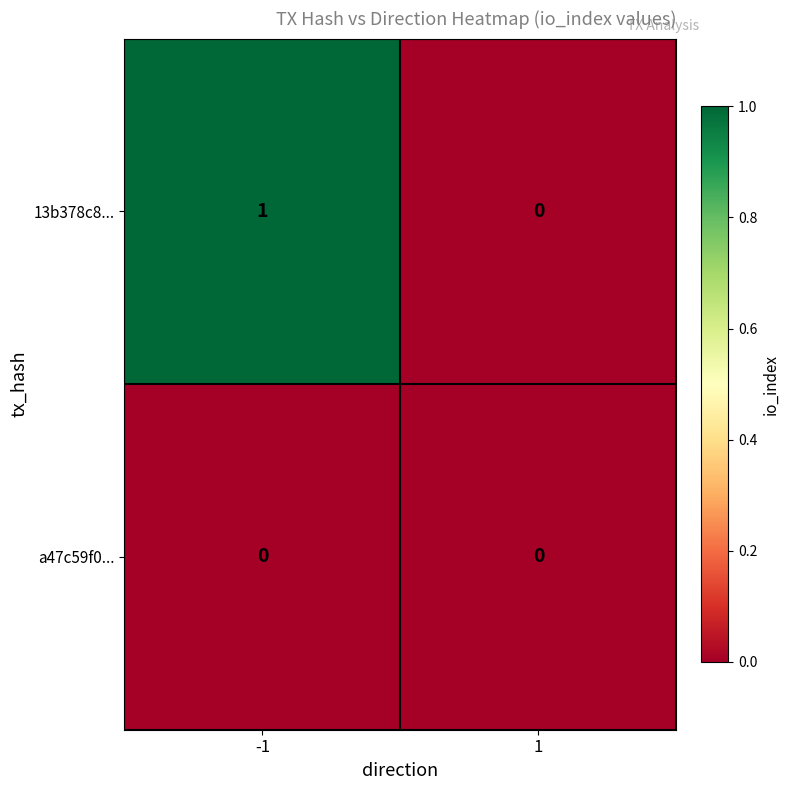

Is it true that 13b378c8... equals 1 at 1?

False